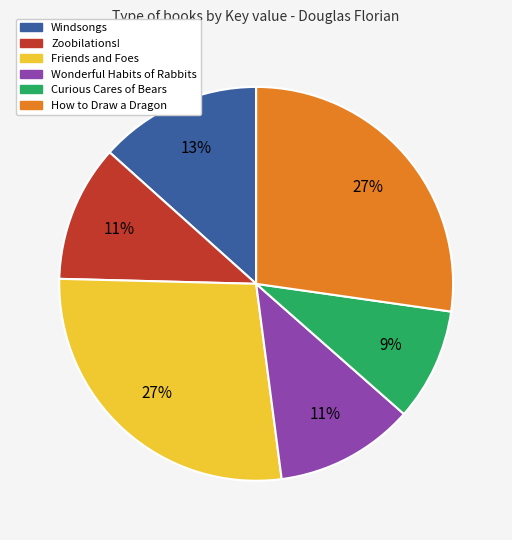

Which category has the smallest portion of the pie?

Curious Cares of Bears